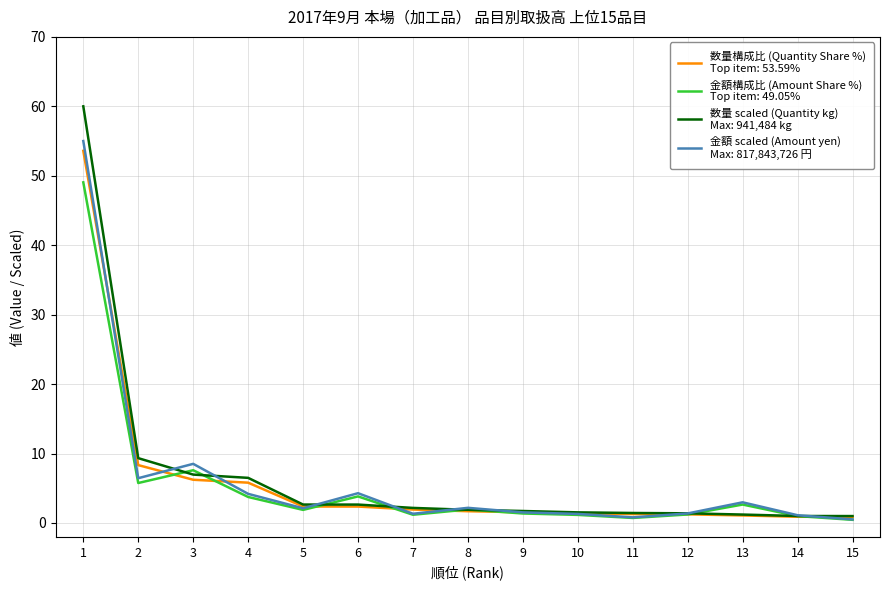

What is the total value across all series at 8?

7.7